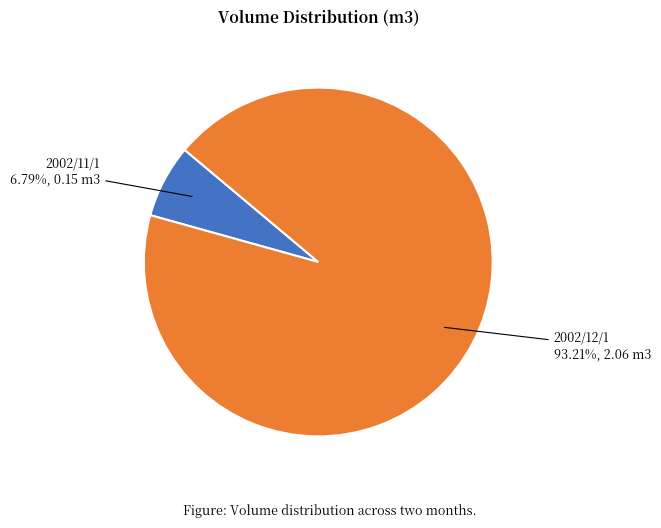

To the nearest percent, what is the combined percentage of 2002/12/1 and 2002/11/1?

100%